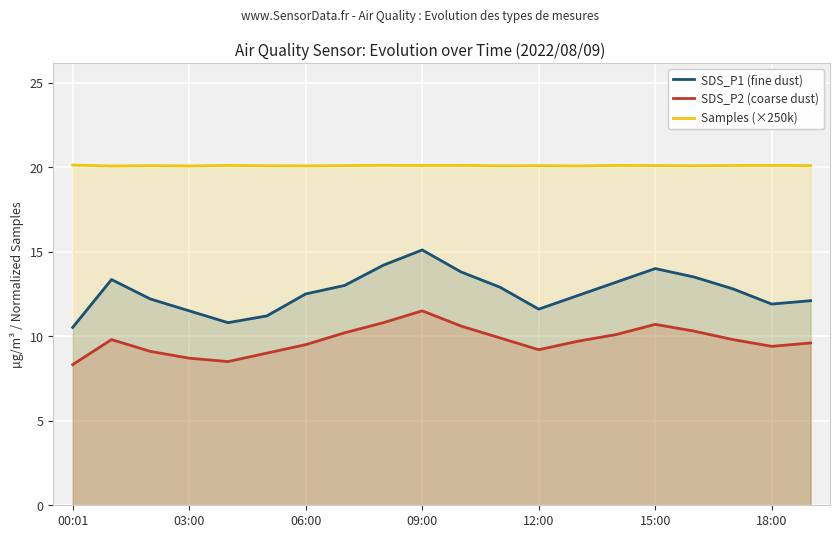

What is the difference between the maximum and minimum values in the Samples (×250k) series?

0.1